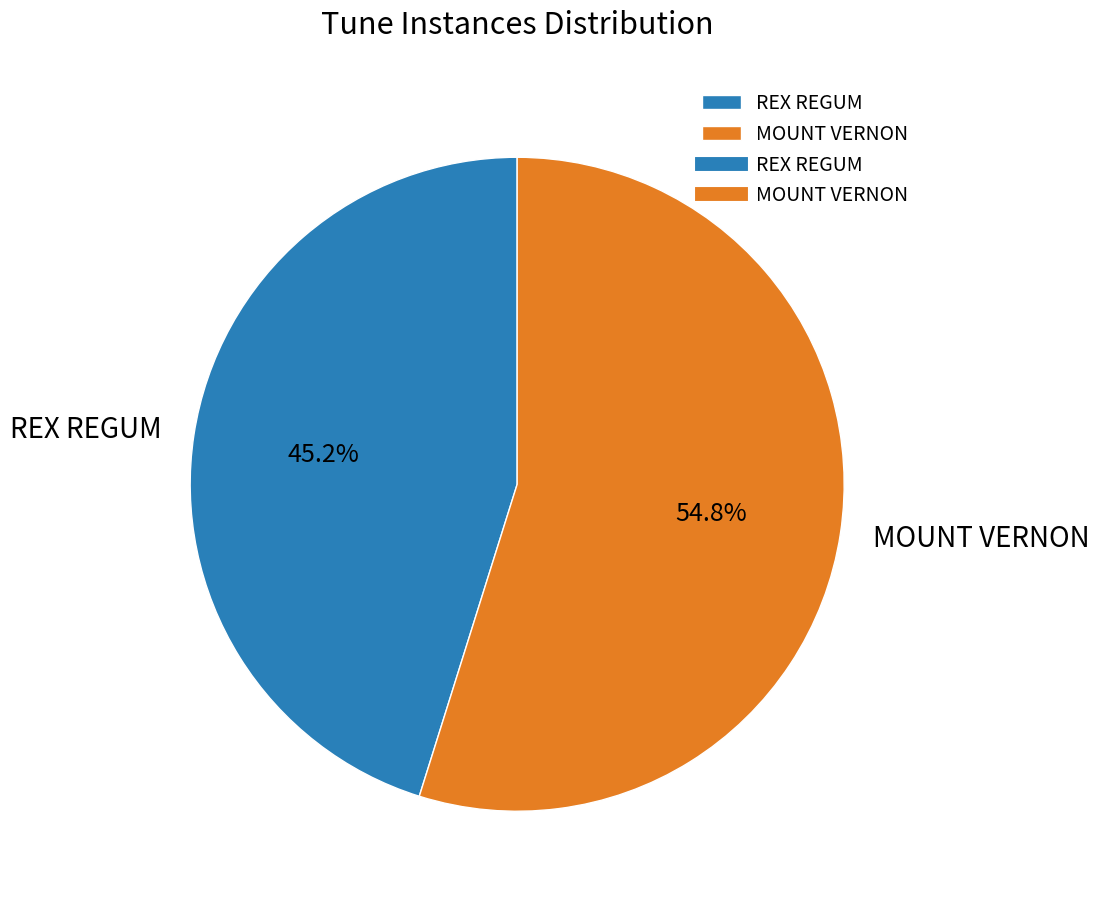

How much of the chart is everything except REX REGUM?

54.8%